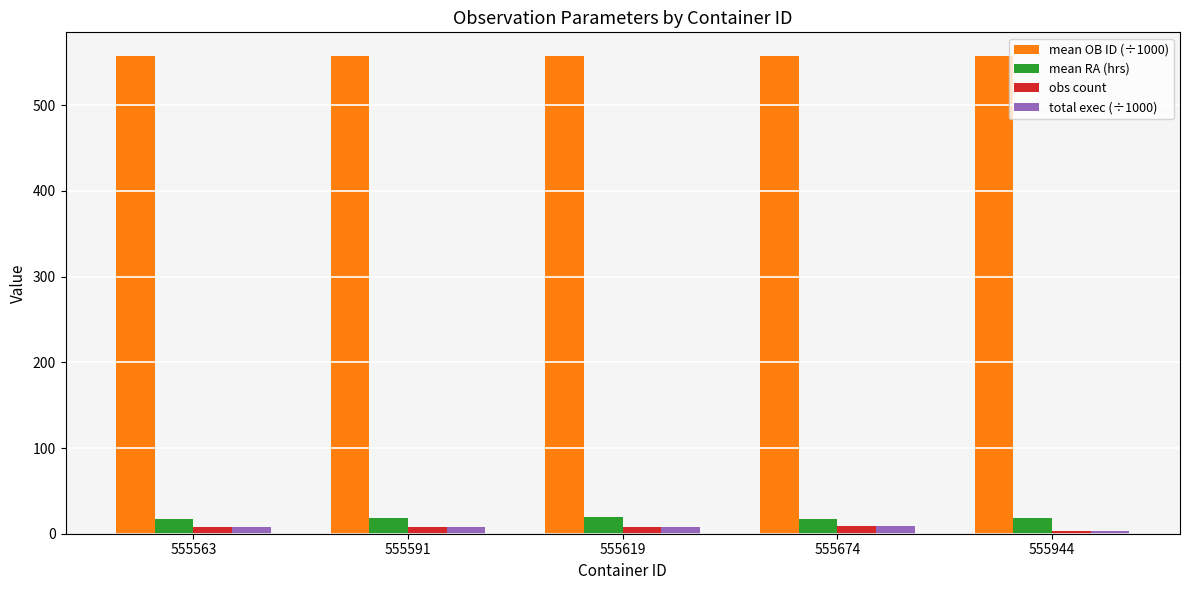

What is the difference between the highest and lowest values at 555563?

549.0